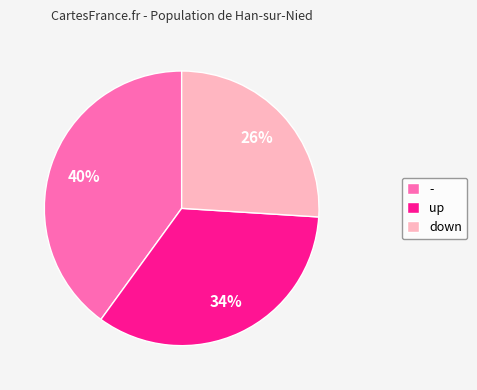

Approximately how many times larger is the value at down compared to -?

0.7